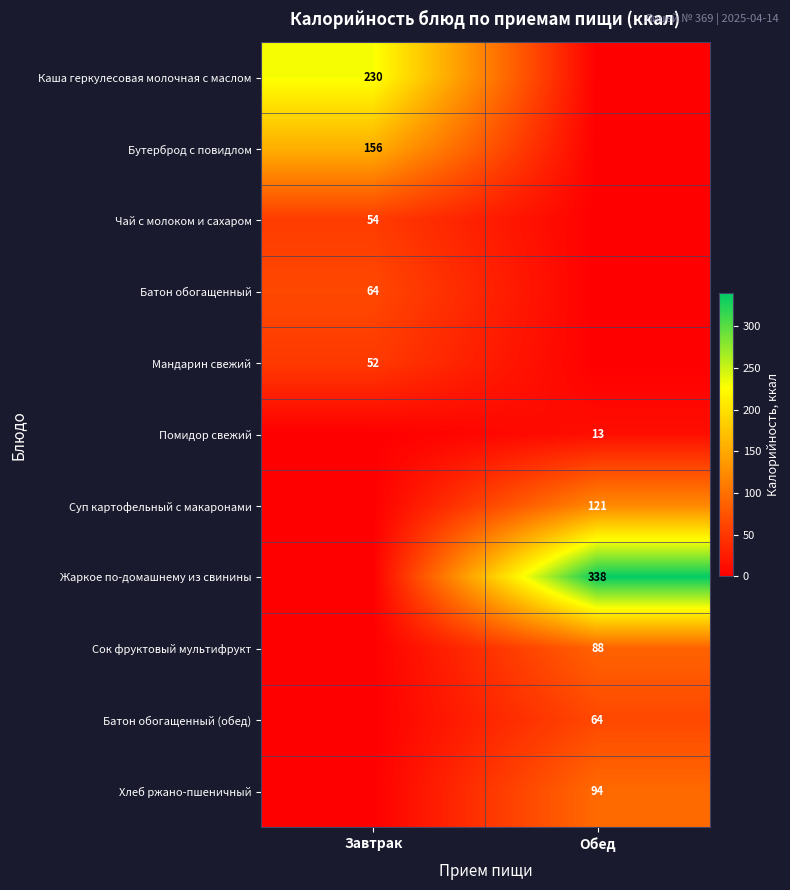

True or false: Жаркое по-домашнему из свинины has a value of 338 at Обед.

True